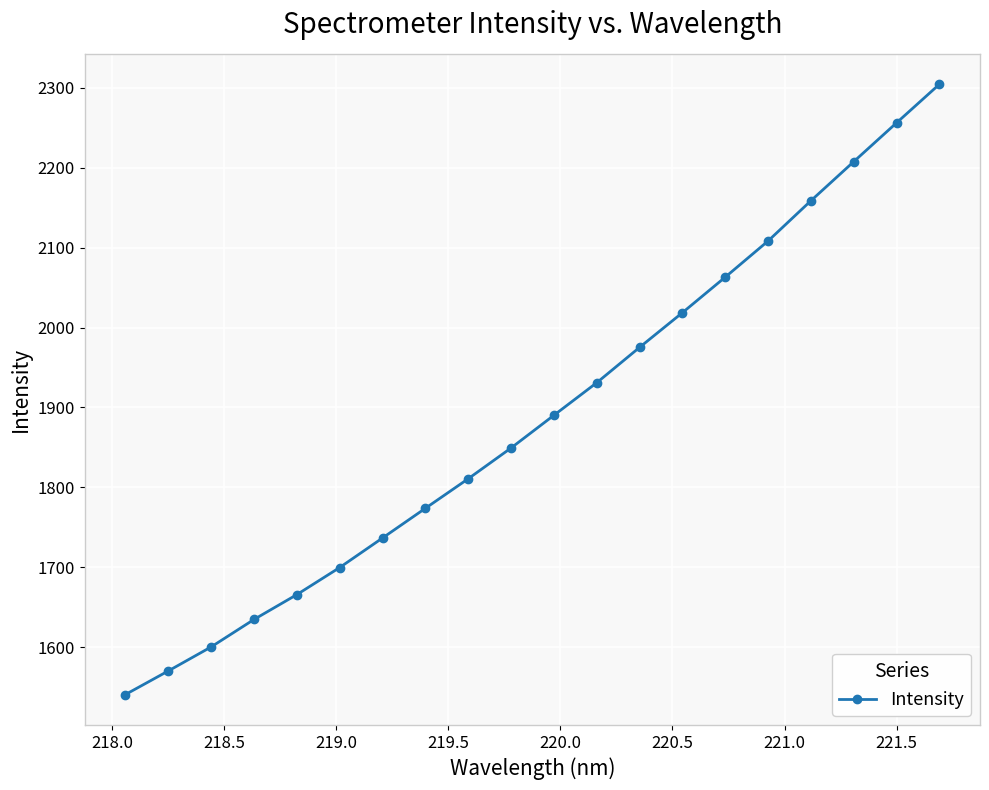

How many data points are less than 1890?

10